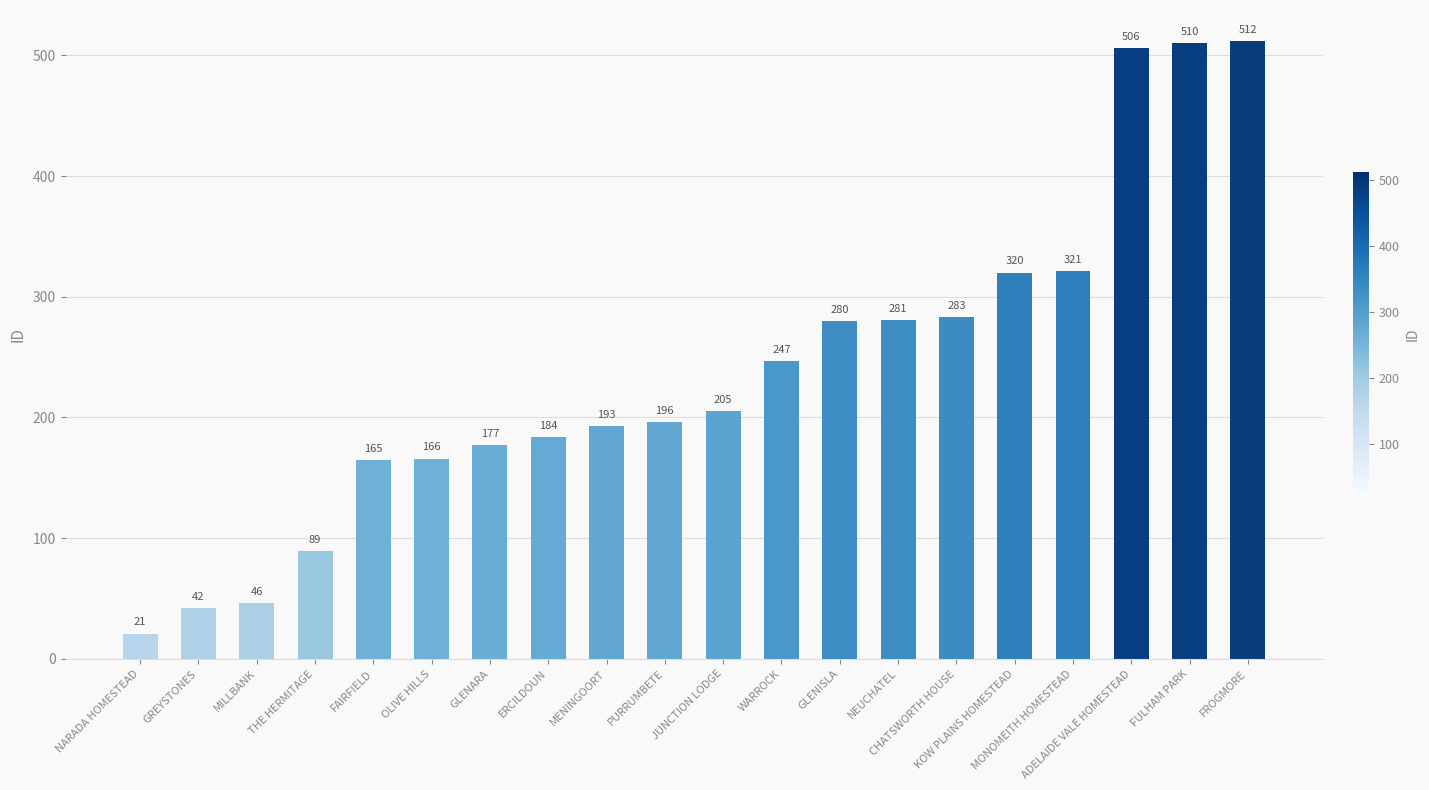

Which category has the highest value across all series?

FROGMORE